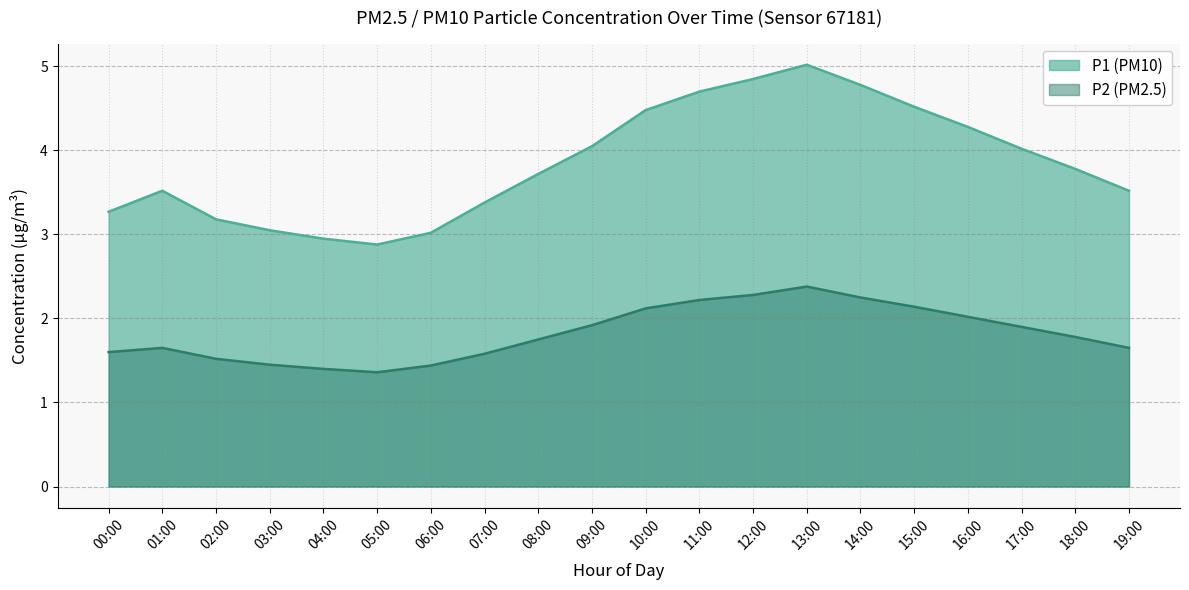

What are all the series names shown in the legend?

P1 (PM10), P2 (PM2.5)